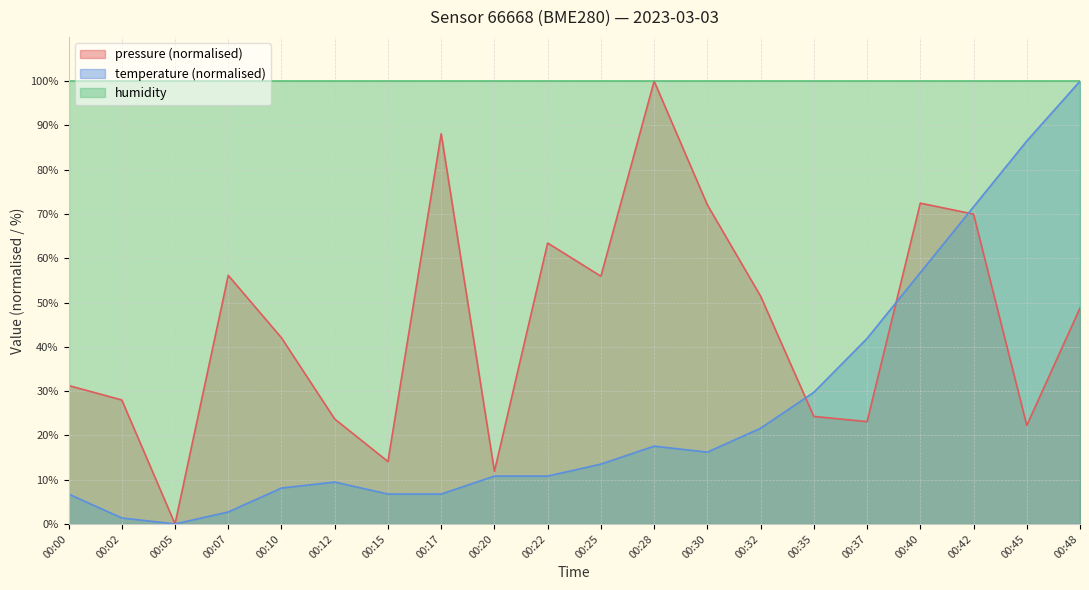

Which has a higher value, 00:30 or 00:10?

00:30